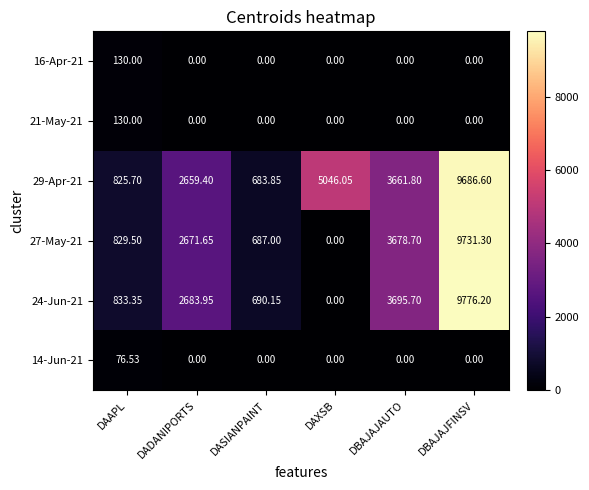

List the labels in order of 29-Apr-21 value, largest first.

DBAJAJFINSV, DAXSB, DBAJAJAUTO, DADANIPORTS, DAAPL, DASIANPAINT